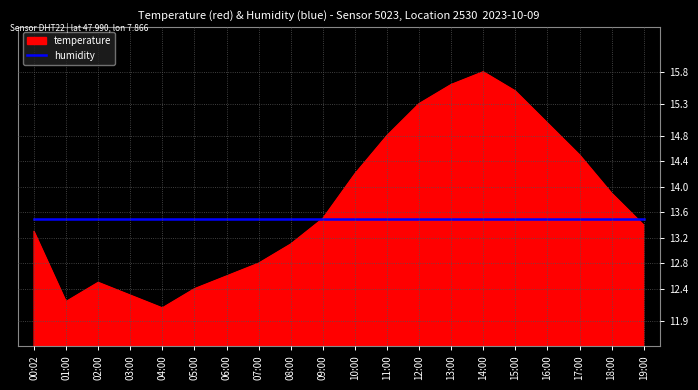

Where does the temperature series first go above 13?

00:02